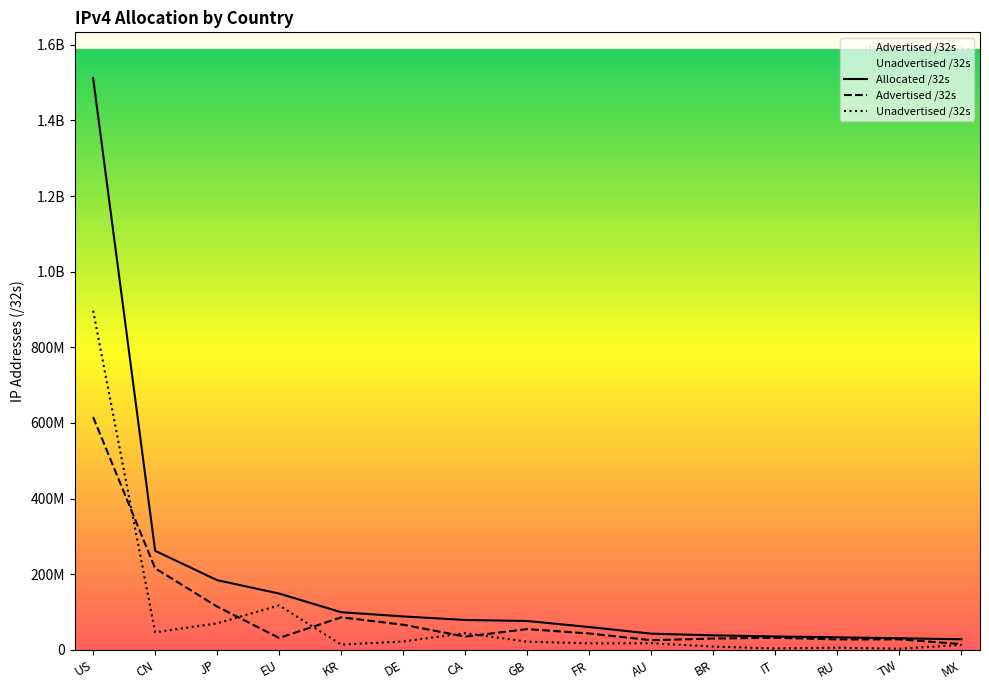

True or false: Advertised /32s and Allocated /32s intersect in this chart.

False